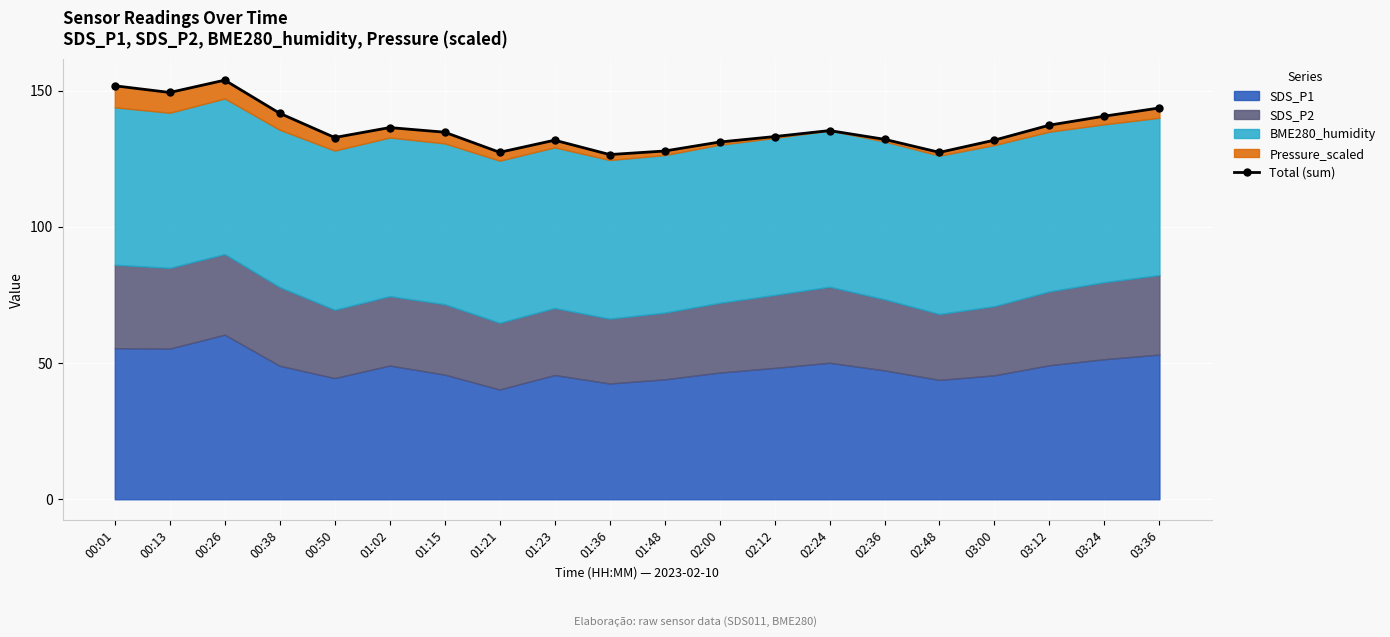

Does the chart display data point markers on the line(s)?

Yes